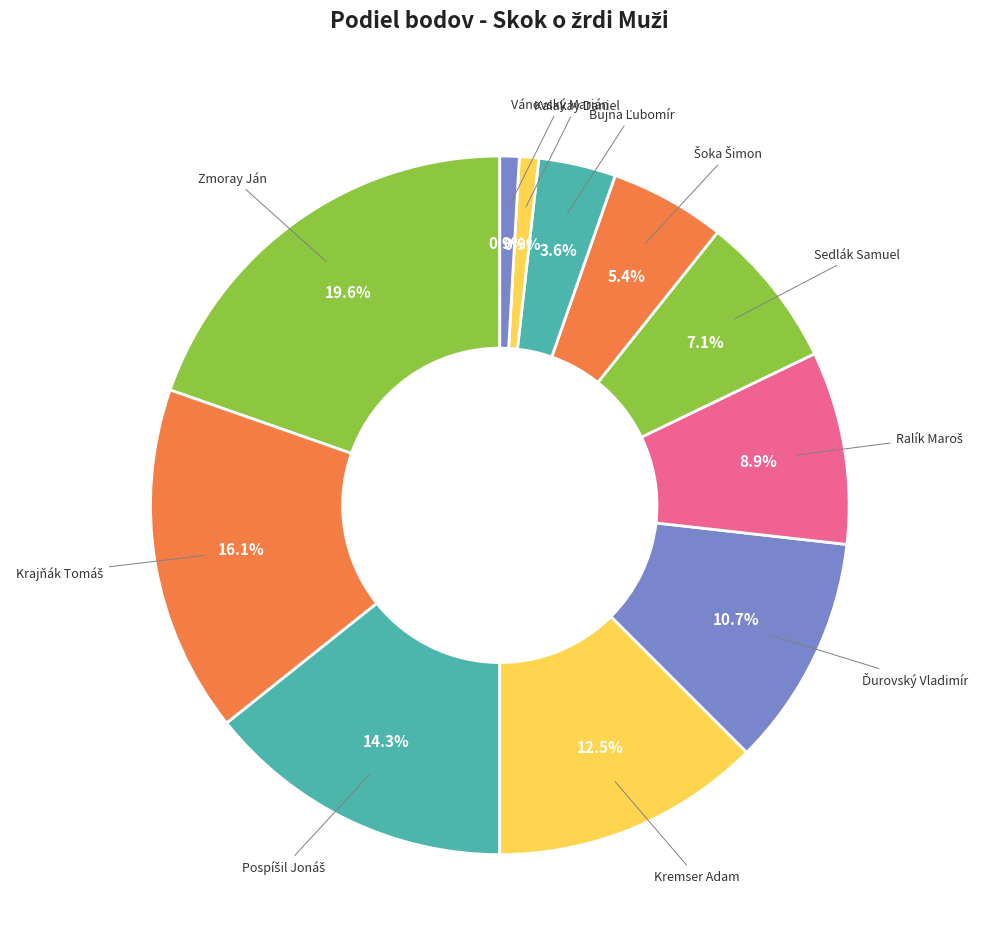

What is the largest slice in the pie chart?

Zmoray Ján